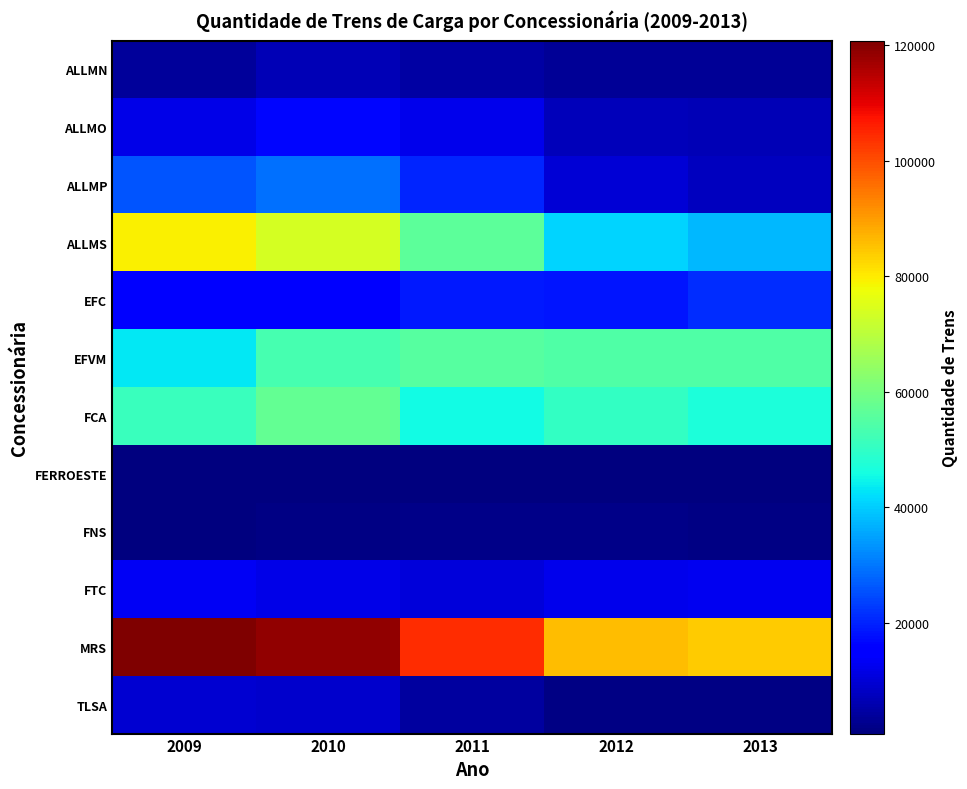

Which series changed the most between 2009 and 2013?

ALLMS